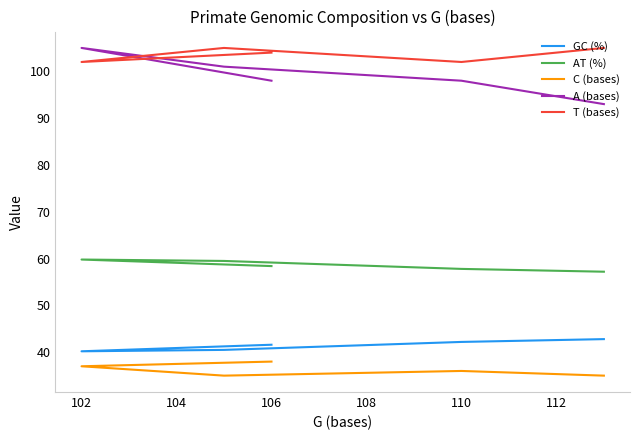

Reading left to right, what are all the values shown in this chart?

GC (%): 41.6	40.2	40.5	42.2	42.8
AT (%): 58.4	59.8	59.5	57.8	57.2
C (bases): 38.0	37.0	35.0	36.0	35.0
A (bases): 98.0	105.0	101.0	98.0	93.0
T (bases): 104.0	102.0	105.0	102.0	105.0